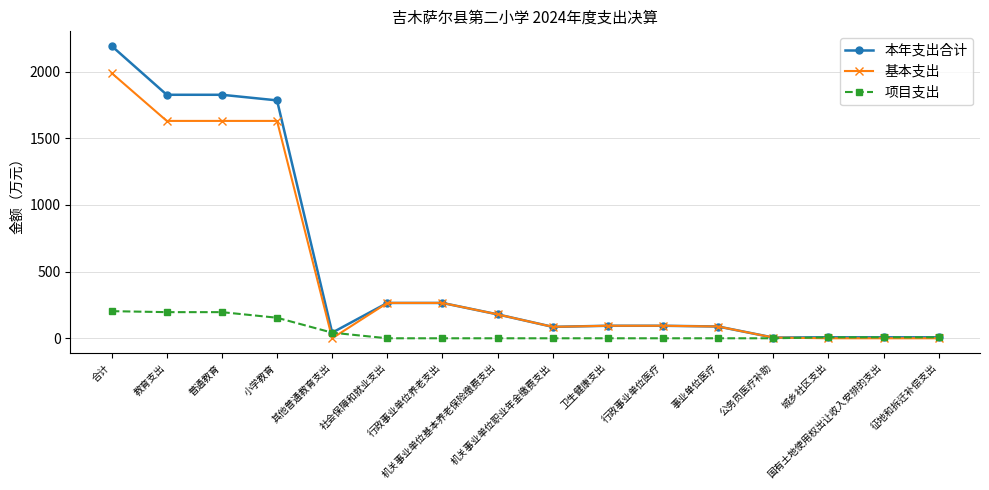

What is the label of the 8th point from the right?

机关事业单位职业年金缴费支出